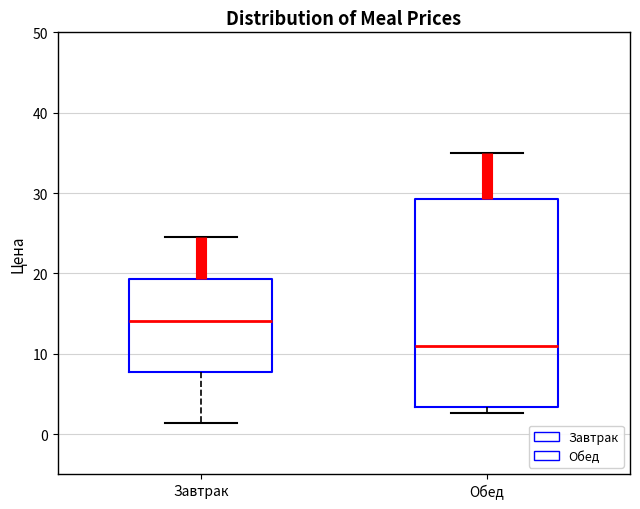

Which box is the tallest, from its lower edge to its upper edge?

Обед